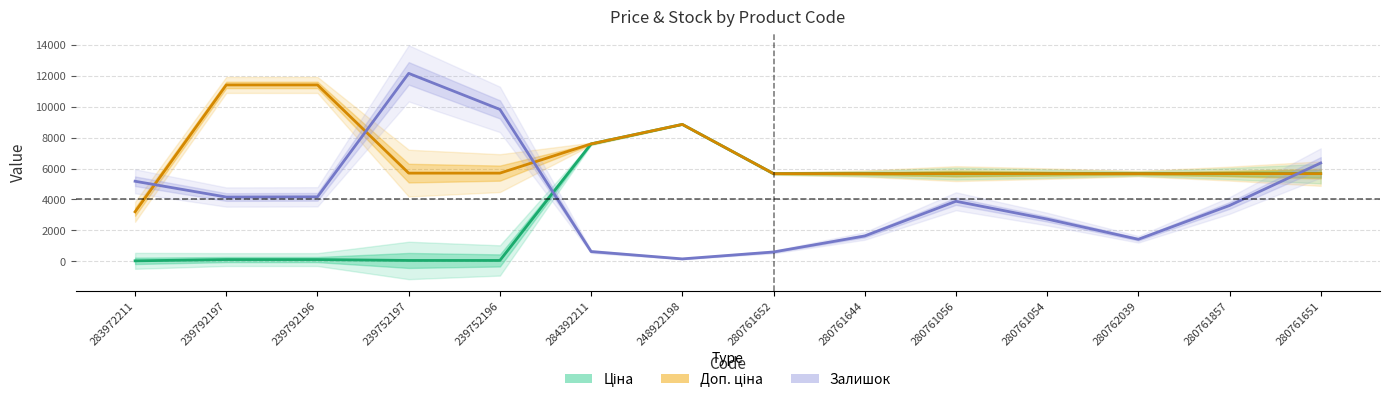

Read the Залишок value at 280761651.

6359.4